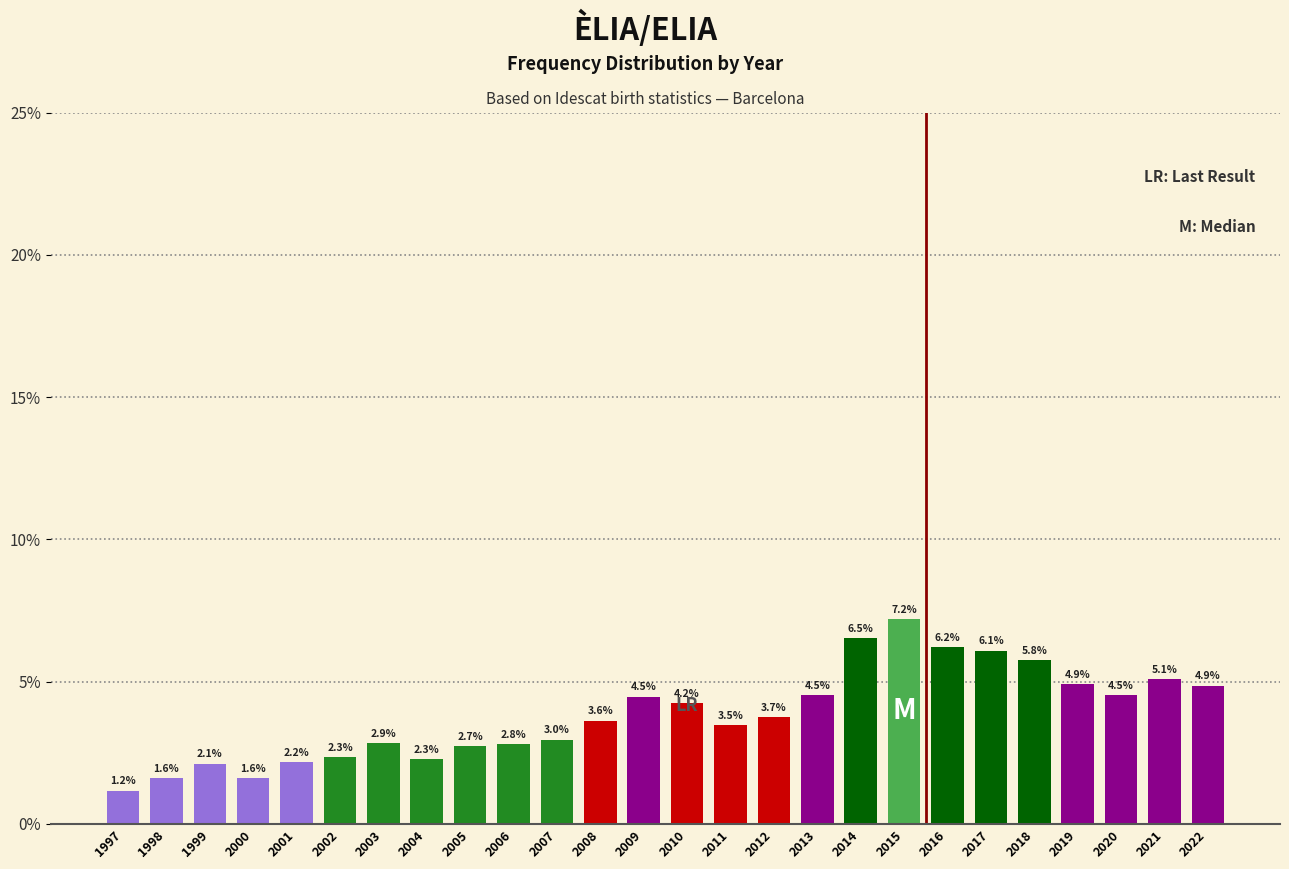

Reading left to right, what are all the values shown in this chart?

1997=1.2	1998=1.6	1999=2.1	2000=1.6	2001=2.2	2002=2.3	2003=2.9	2004=2.3	2005=2.7	2006=2.8	2007=3.0	2008=3.6	2009=4.5	2010=4.2	2011=3.5	2012=3.7	2013=4.5	2014=6.5	2015=7.2	2016=6.2	2017=6.1	2018=5.8	2019=4.9	2020=4.5	2021=5.1	2022=4.9